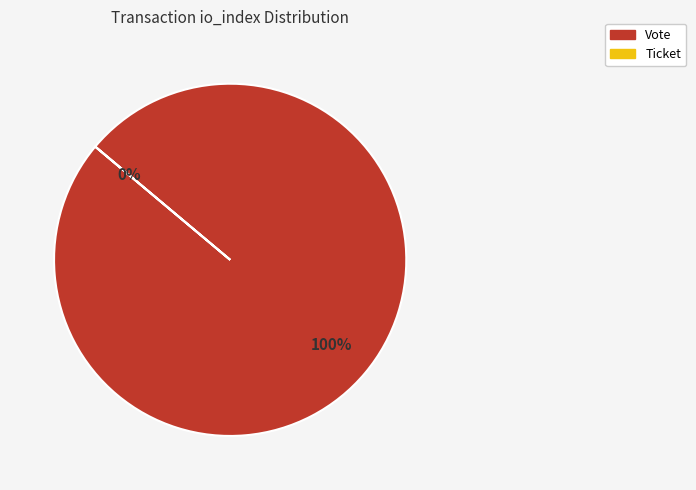

Which category has the biggest portion of the pie?

Vote